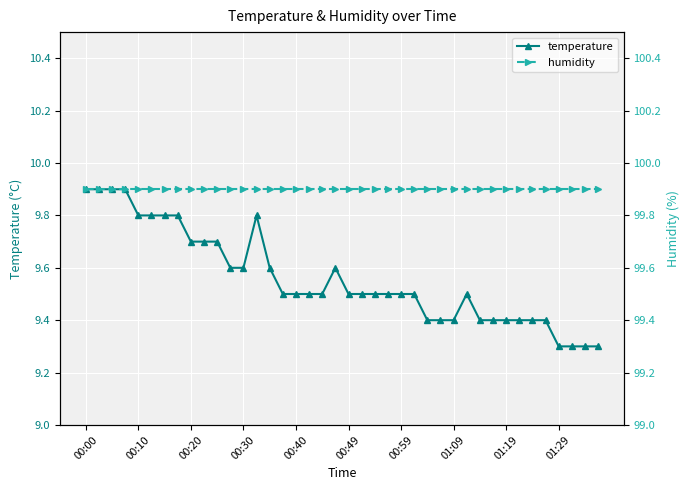

How many temperature values are between 9 and 10?

40